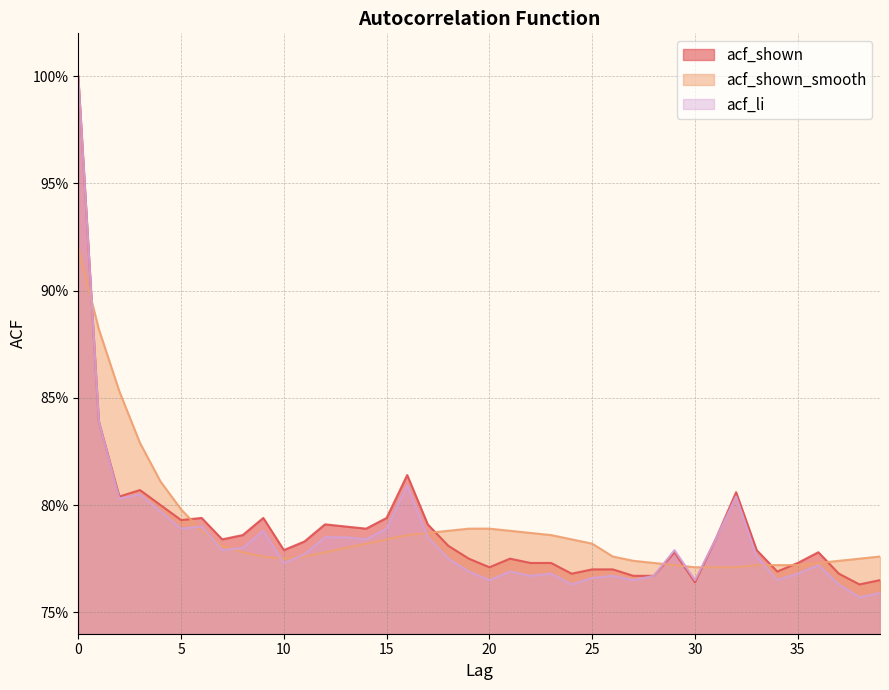

The value of acf_li at 1 is 0.3. True or false?

False